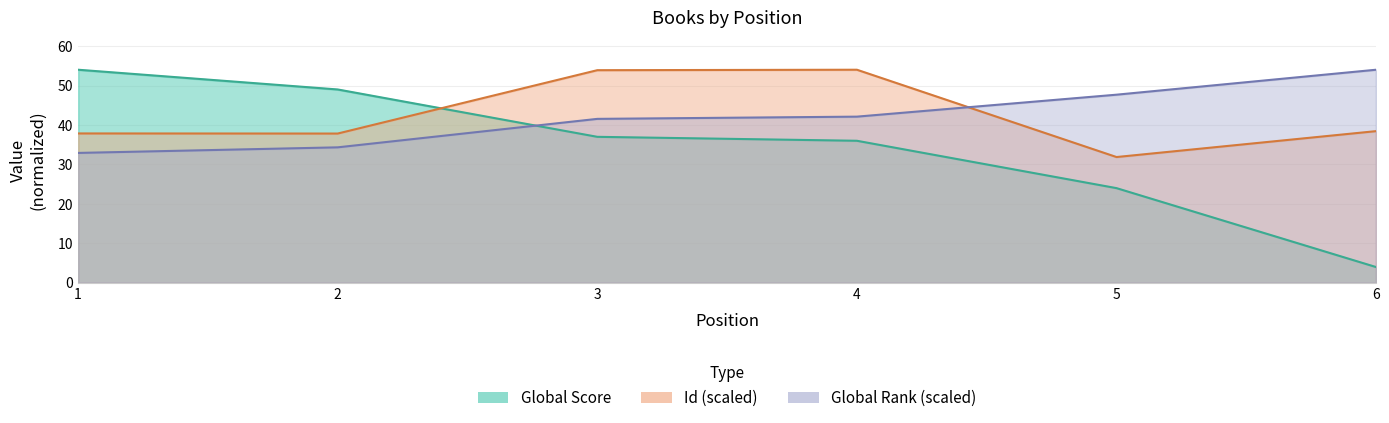

Where do Global Rank and Global Score first cross each other?

2 and 3